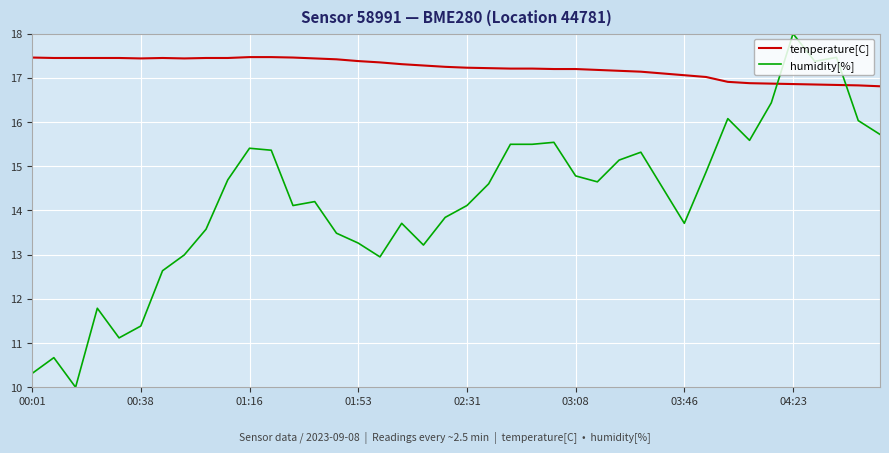

Which series has the largest range (max minus min)?

humidity[%]